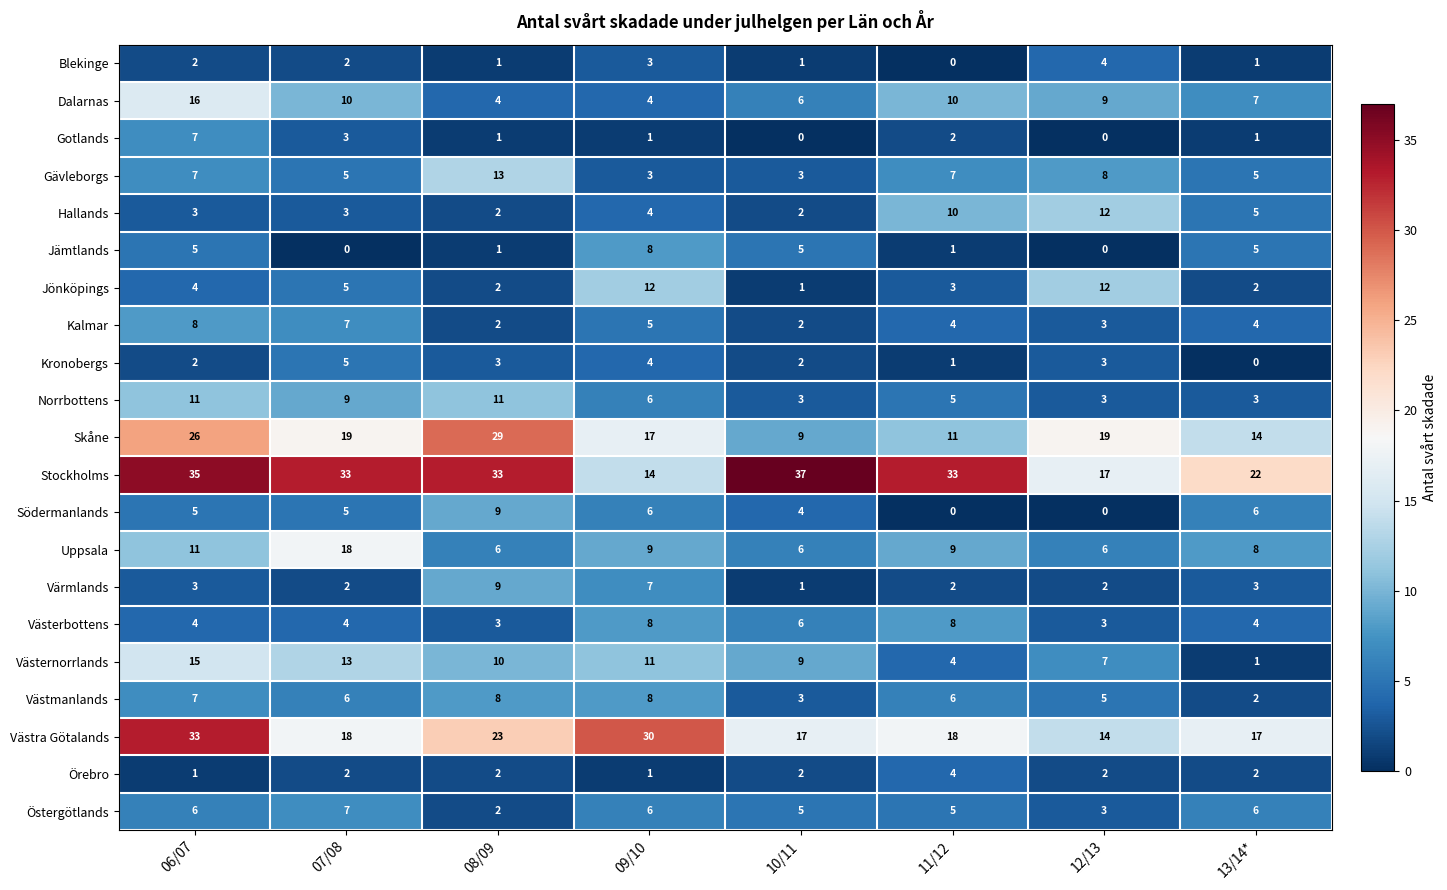

What is the spread (max minus min) of values at 10/11?

37